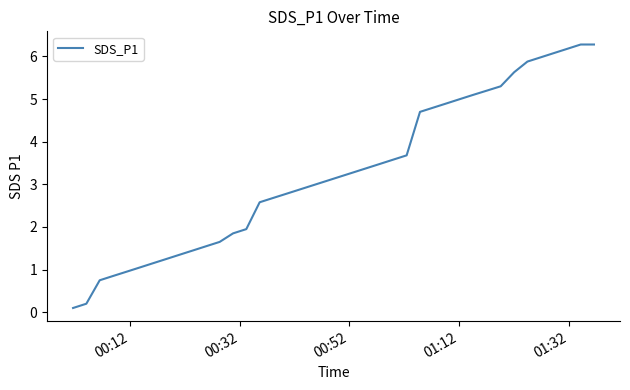

What is the greatest value displayed?

6.3